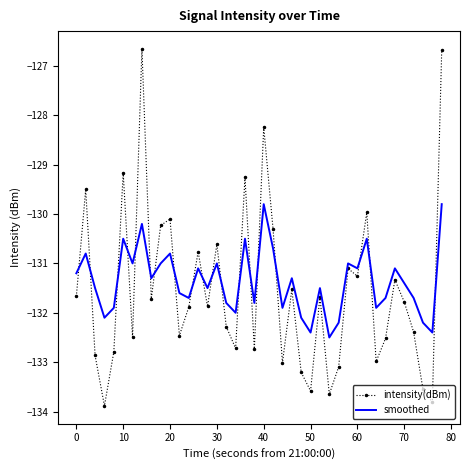

Which series has the largest range (max minus min)?

intensity(dBm)